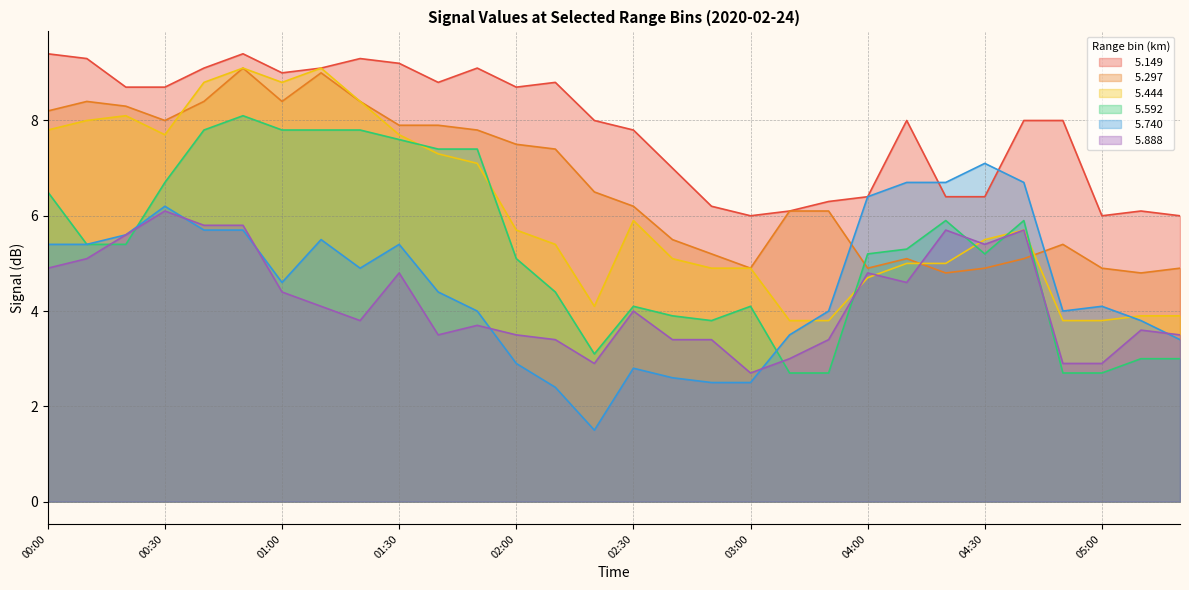

The   5.888 series shows 3.6 at 04:40. True or false?

False